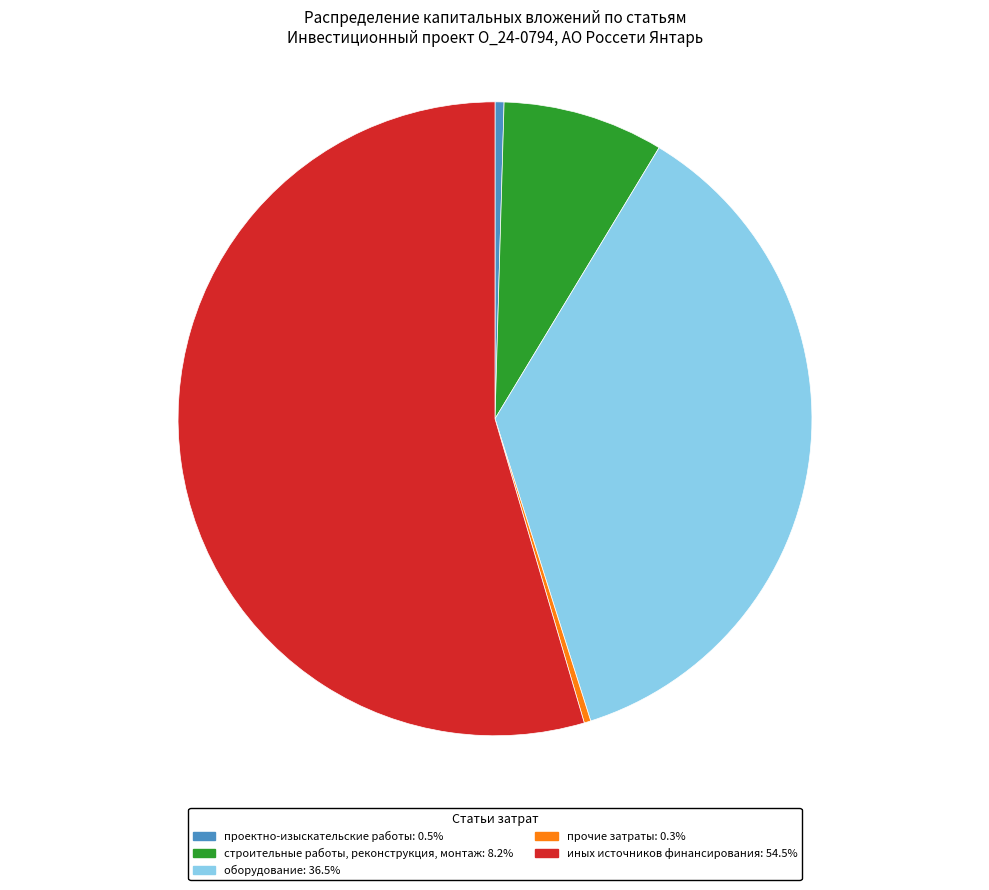

Is there any slice that represents more than half of the pie?

Yes